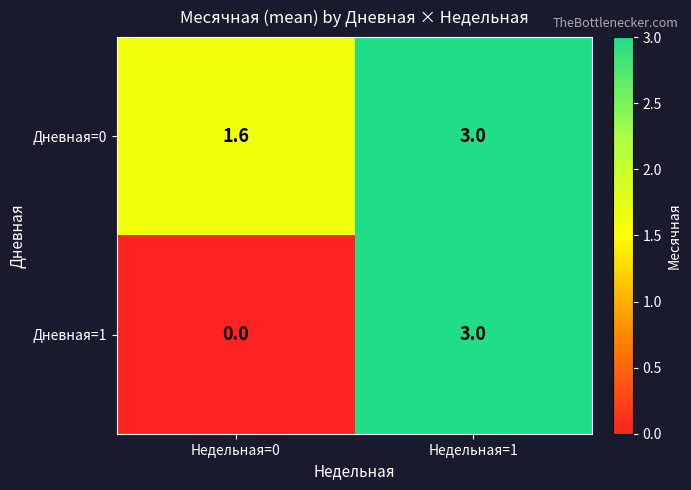

What is the spread (max minus min) of values at Недельная=0?

1.6